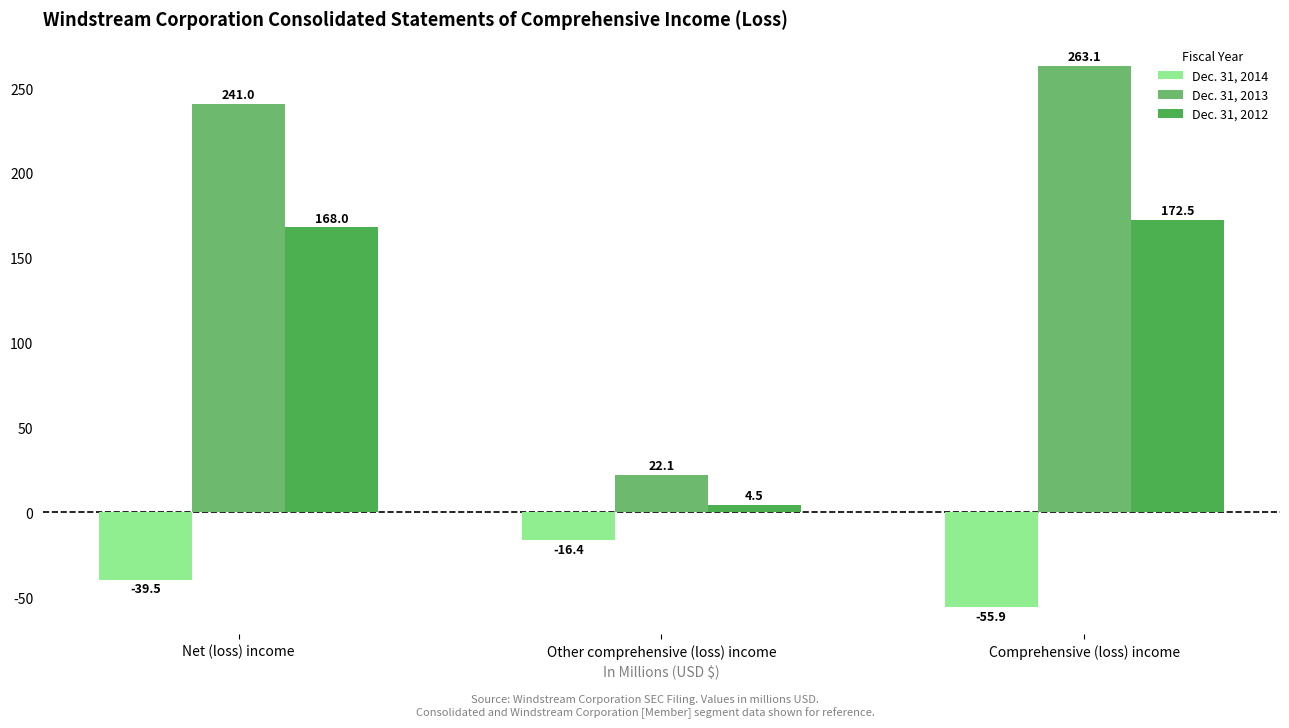

What position from the right is Comprehensive (loss) income?

1